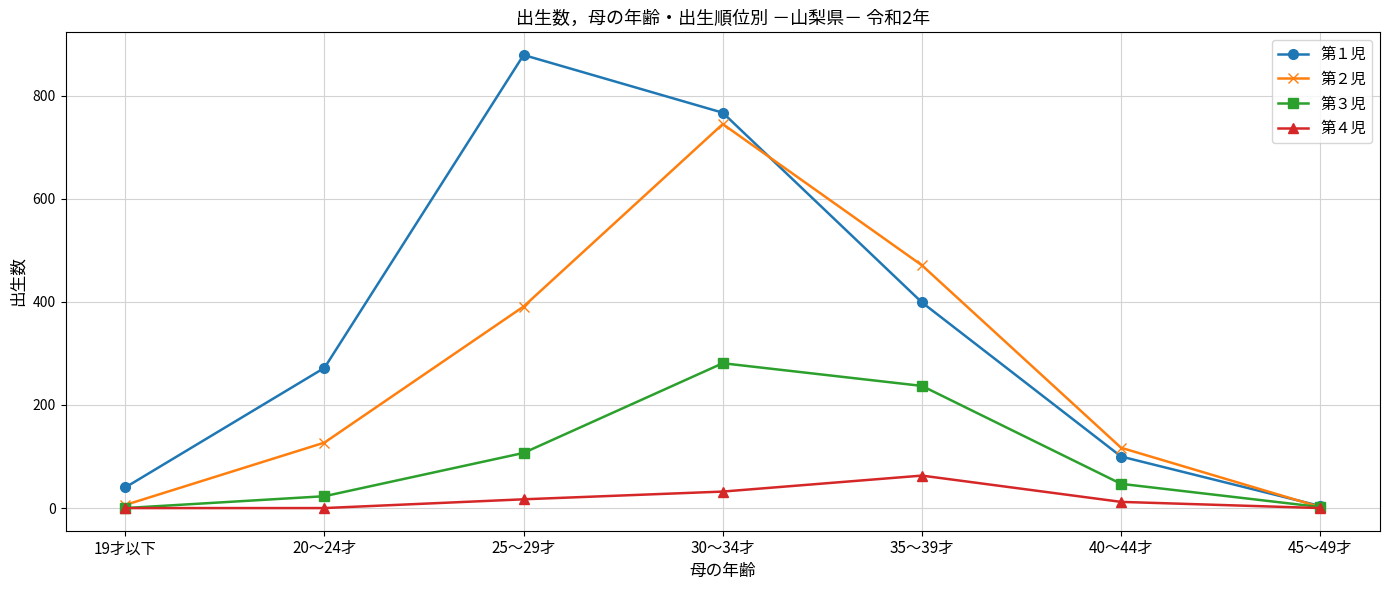

Rank the series by their average value, from lowest to highest.

第４児, 第３児, 第２児, 第１児